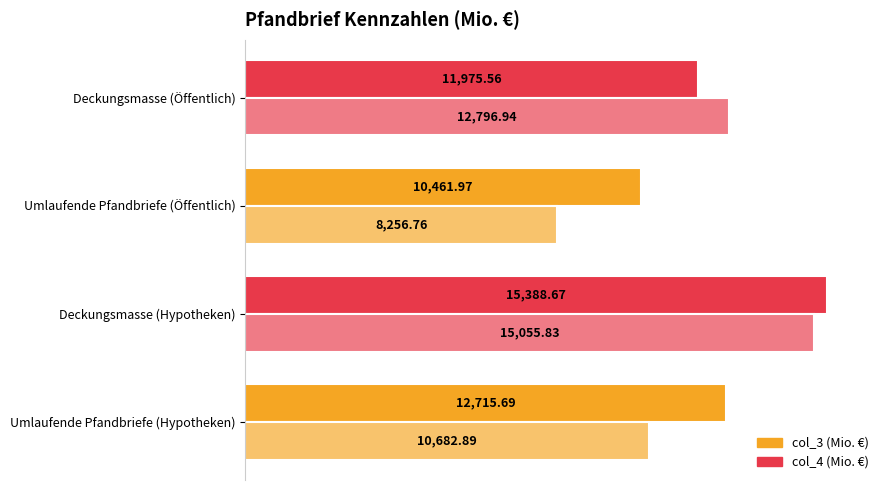

At how many categories does at least one series exceed 14041?

1